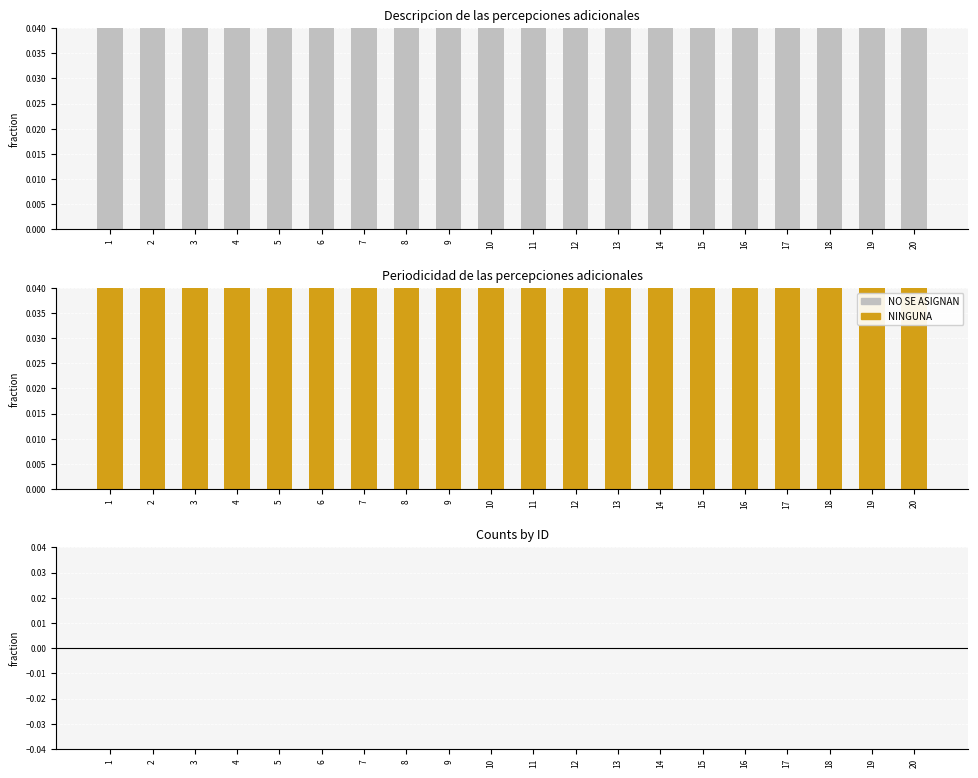

What is the value of the NO SE ASIGNAN bar at the 18th from the left?

1